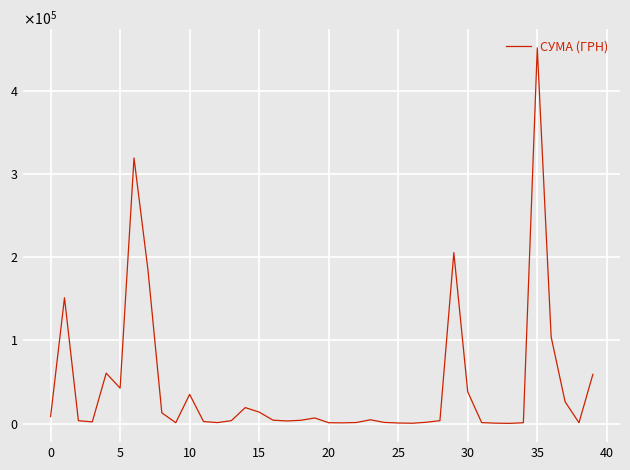

Does the chart display data point markers on the line(s)?

No